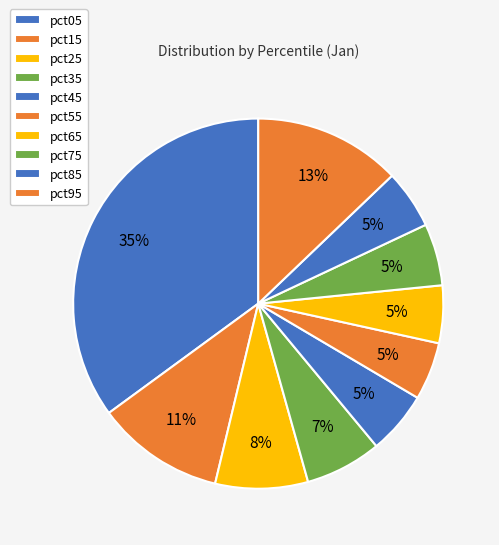

Rank the categories by value from lowest to highest.

pct65, pct55, pct85, pct75, pct45, pct35, pct25, pct15, pct95, pct05